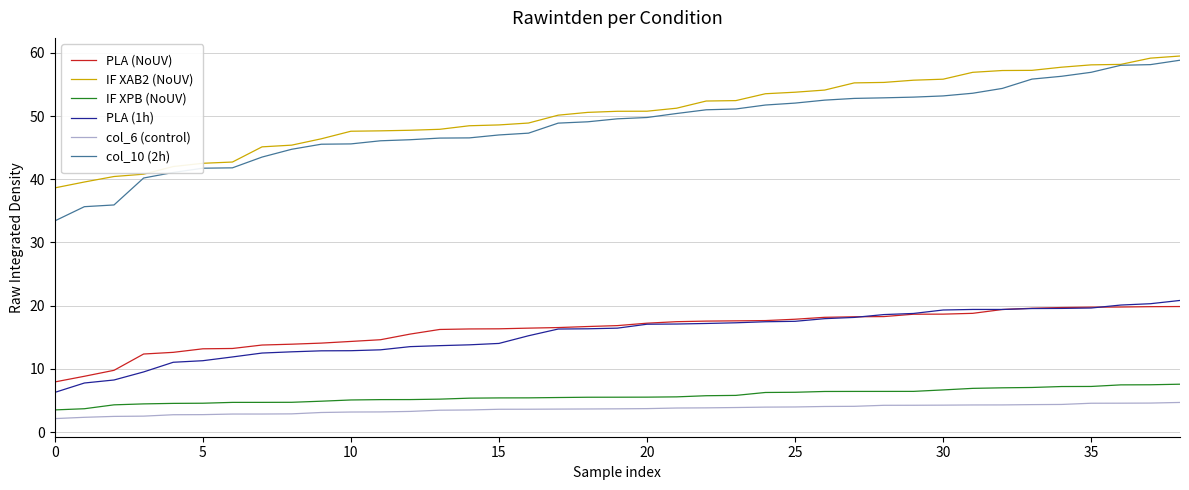

Which series has the widest spread of values?

col_10 (2h)